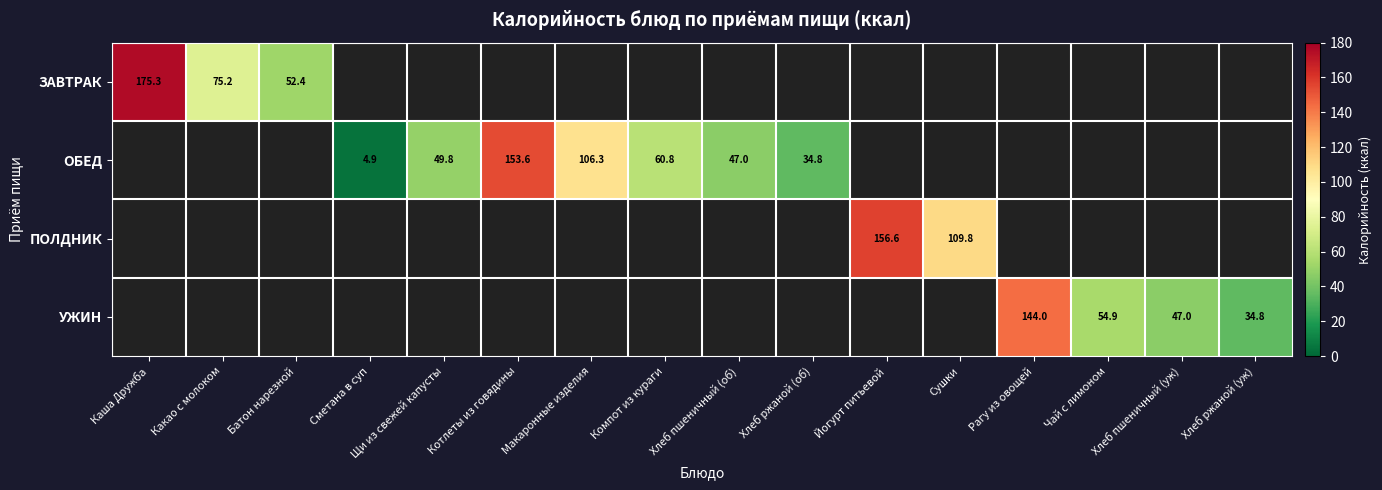

The ОБЕД series shows 153.6 at Котлеты из говядины. True or false?

True